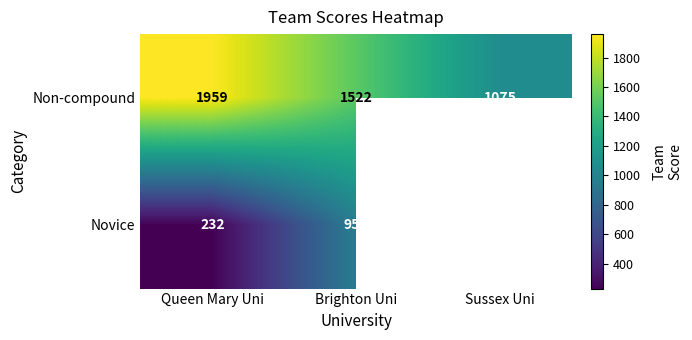

Where is Non-compound nearest to the value 1517?

Brighton Uni